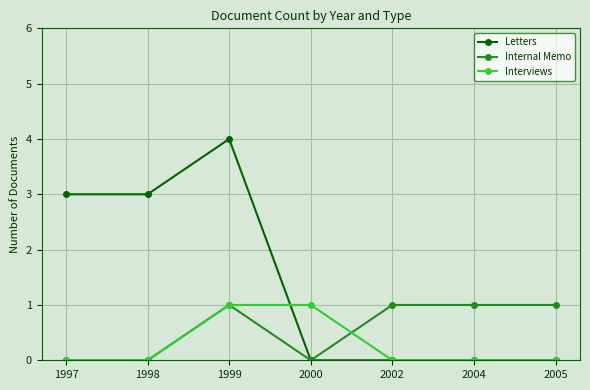

True or false: Internal Memo has more than 0 interior local peaks.

True